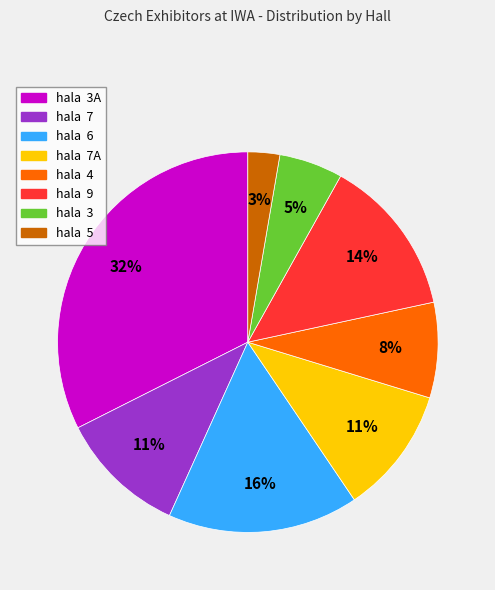

To the nearest percent, what percentage of the pie is hala 6?

16%